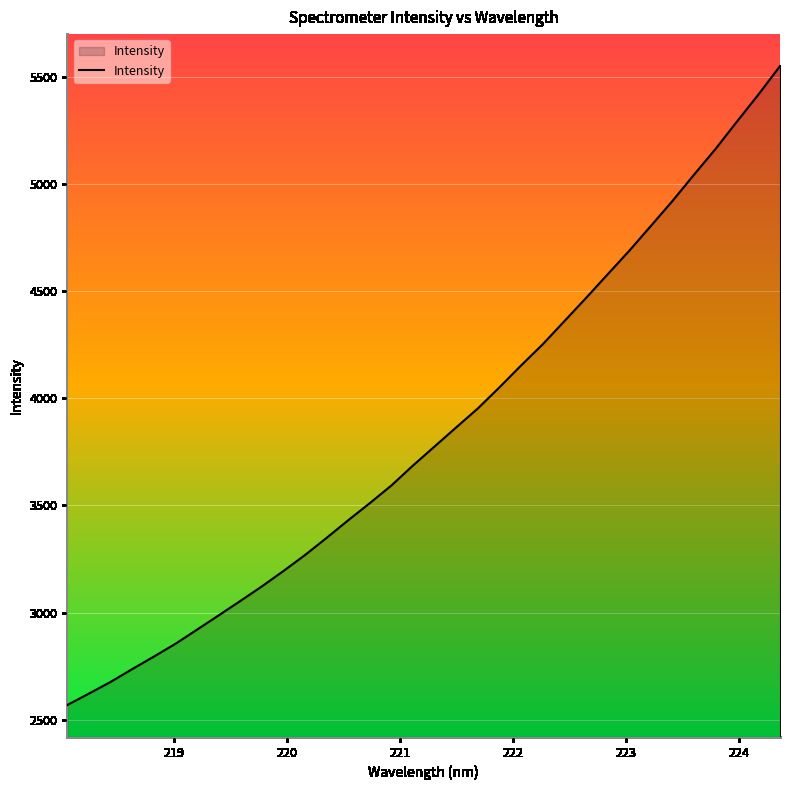

What is the greatest value displayed?

5550.0